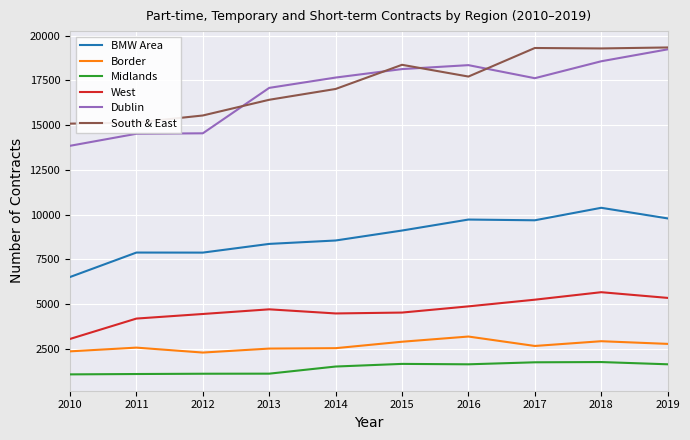

True or false: BMW Area and South & East intersect in this chart.

False